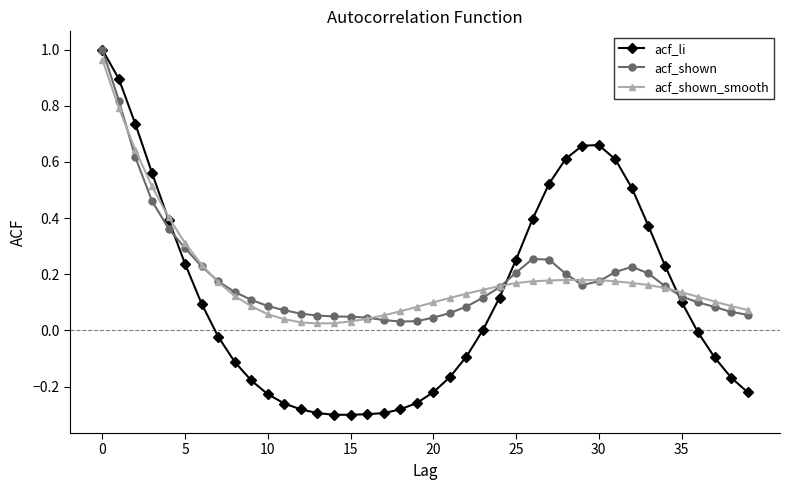

True or false: acf_shown has more than 0 interior local peaks.

True